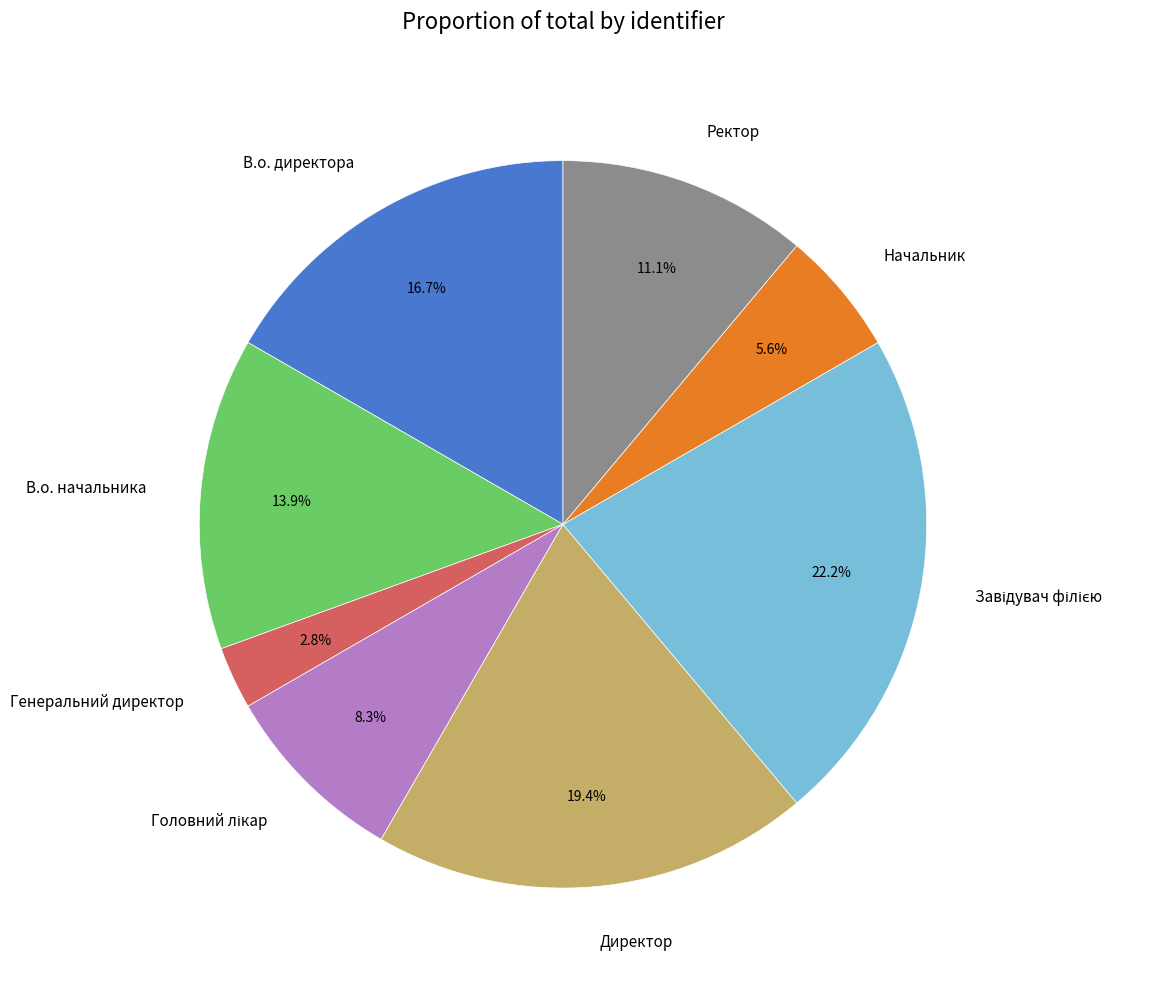

Approximately how many times larger is the value at Генеральний директор compared to В.о. директора?

0.2